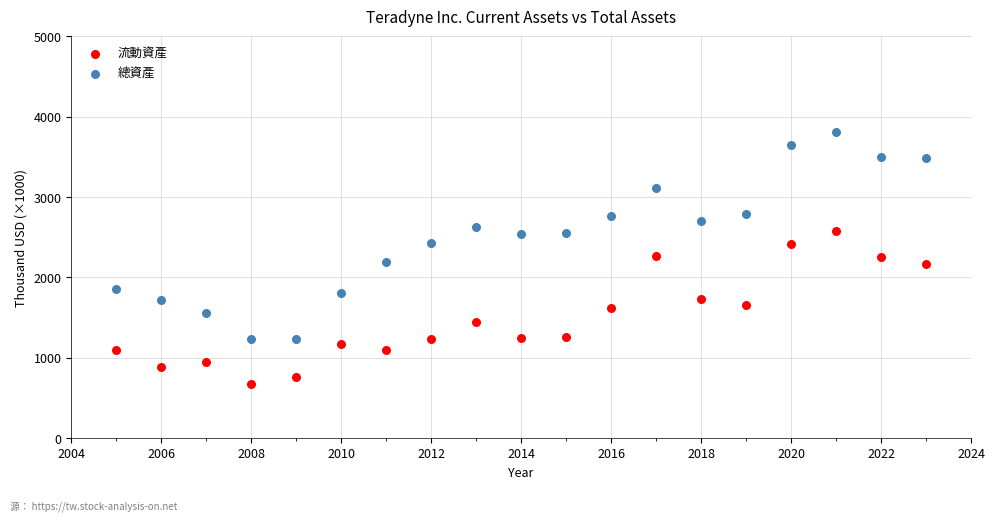

What are all the series names shown in the legend?

流動資產, 總資產